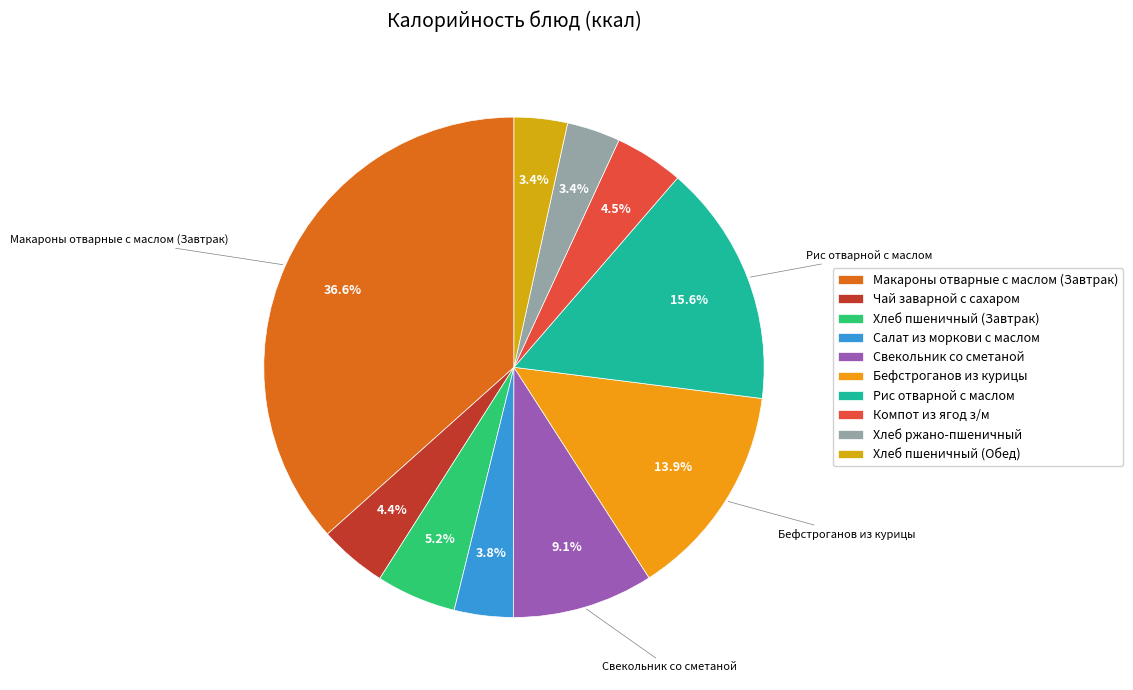

To the nearest percent, what is the combined percentage of Хлеб пшеничный (Обед) and Чай заварной с сахаром?

8%